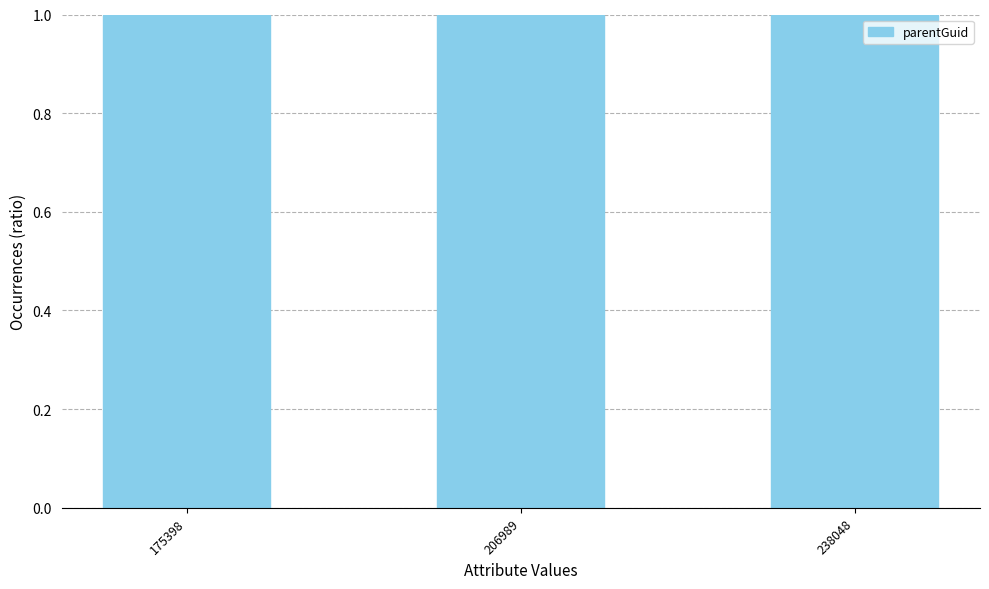

Reading right to left, transcribe all the data shown in this chart.

1.0	1.0	1.0